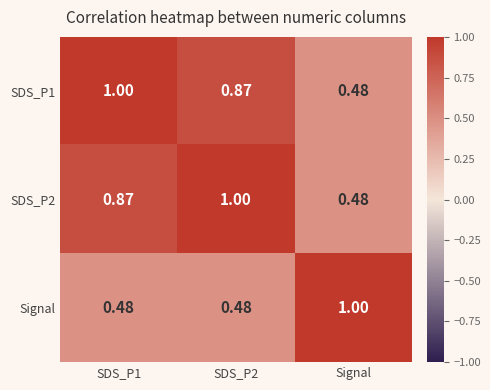

Where is SDS_P1 nearest to the value 0?

Signal